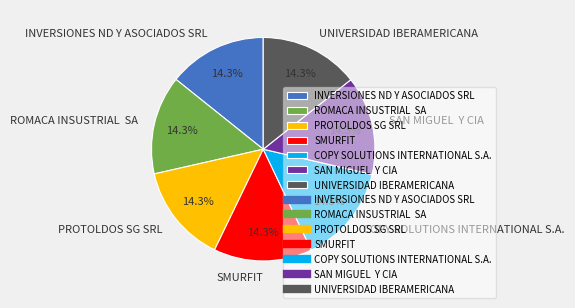

How many segments does this pie chart have?

7